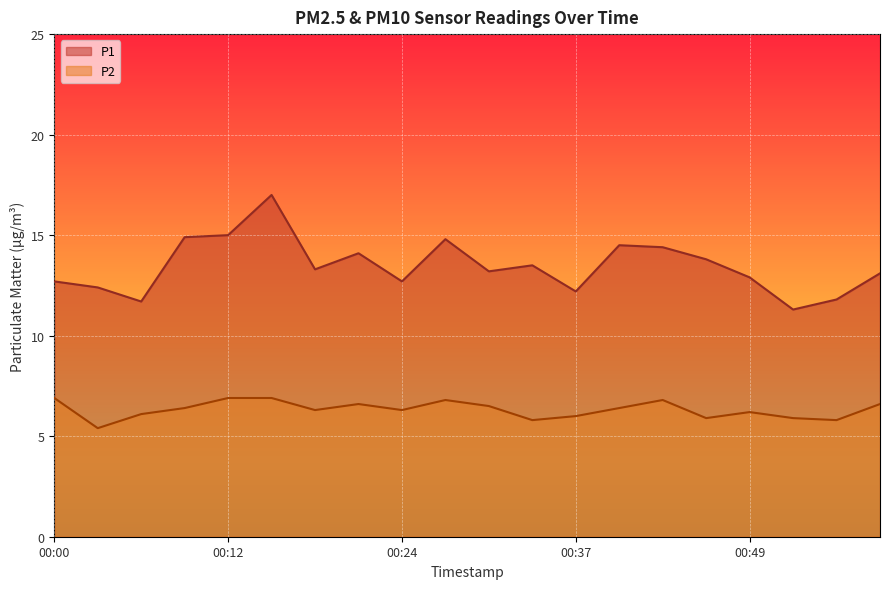

What is the total value across all series at 00:58?

19.7